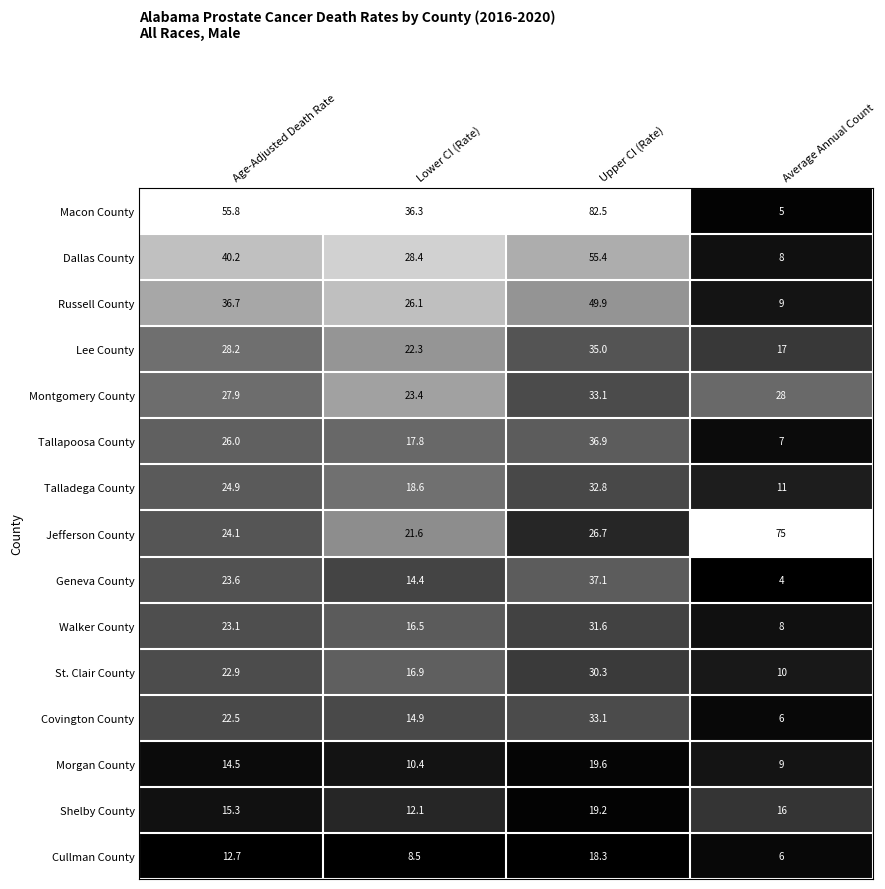

Which label corresponds to the smallest value in the chart?

Average Annual Count